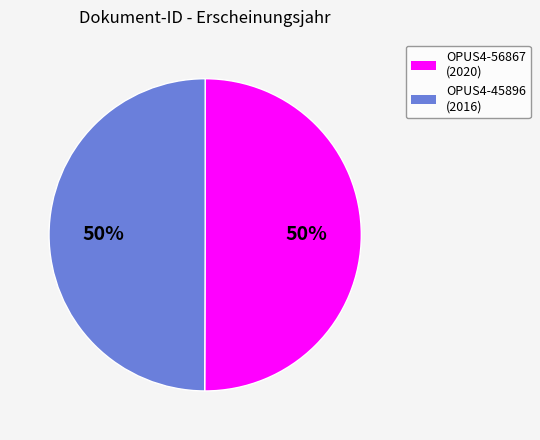

Is it true that OPUS4-56867 is 50% of the pie?

True